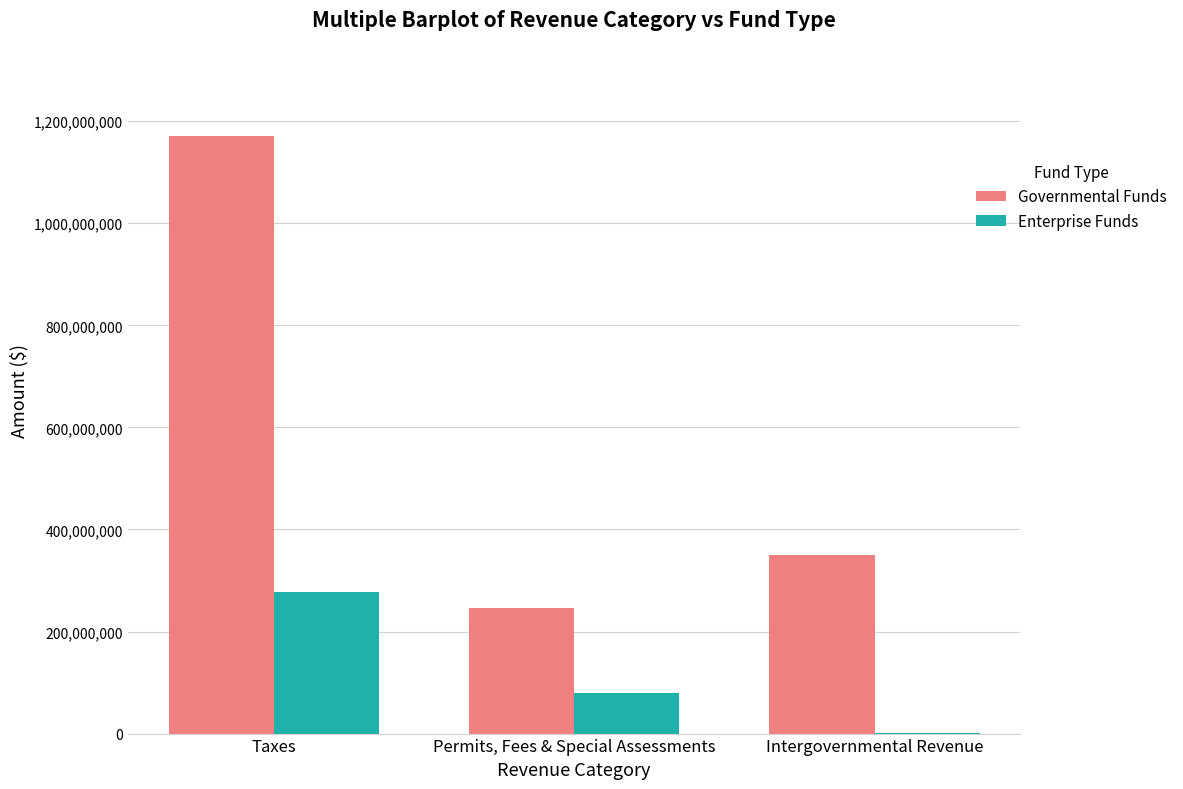

How many distinct data groups are displayed?

2